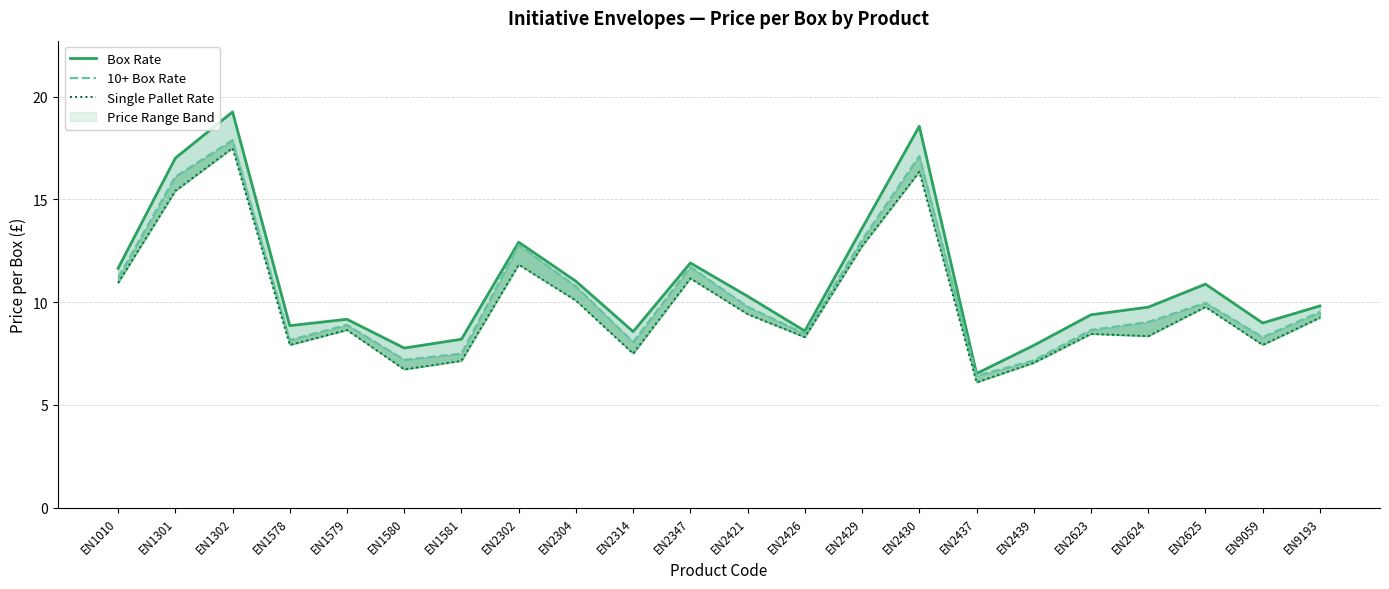

What is the value of the Single Pallet Rate point at the 19th from the left?

8.3